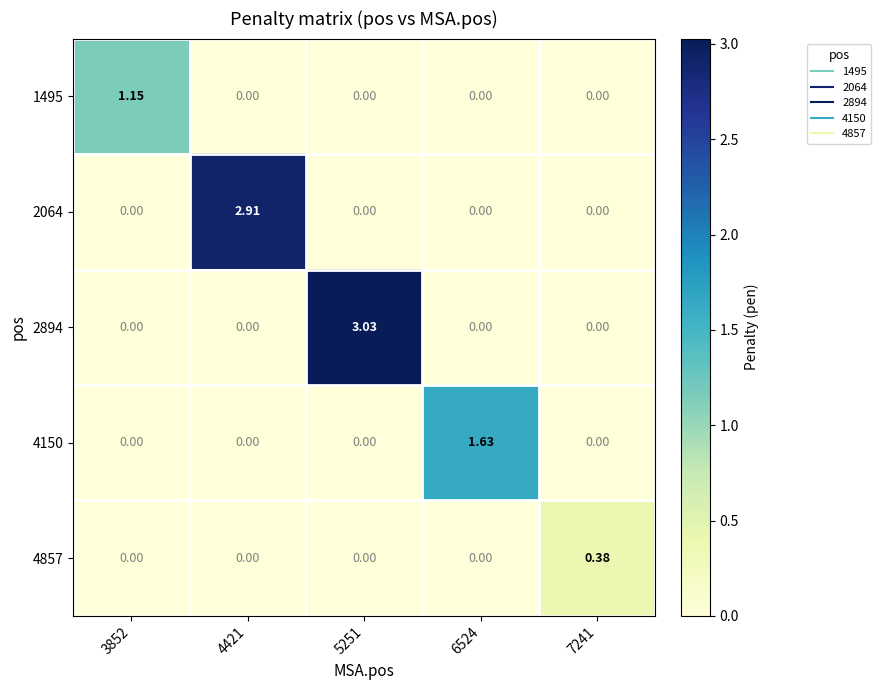

At which category is the sum across all series the highest?

5251